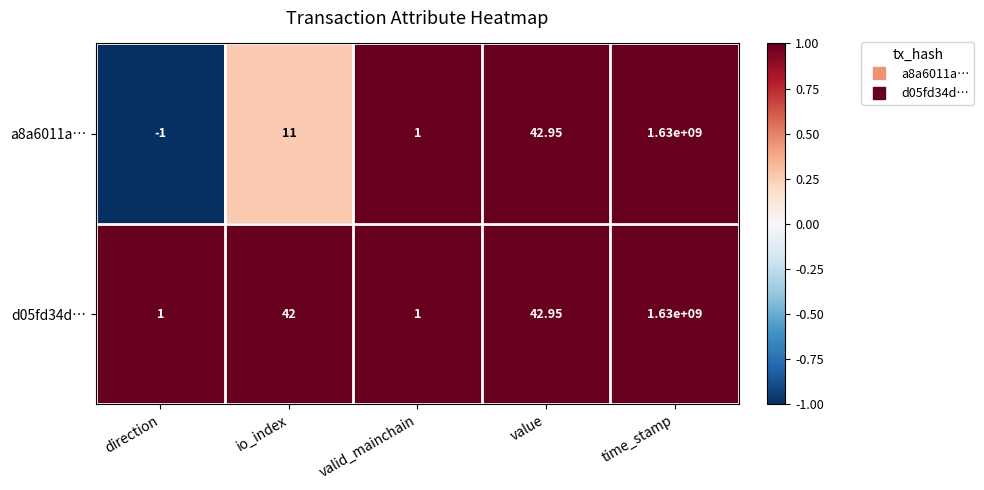

At which category is the sum across all series the highest?

time_stamp